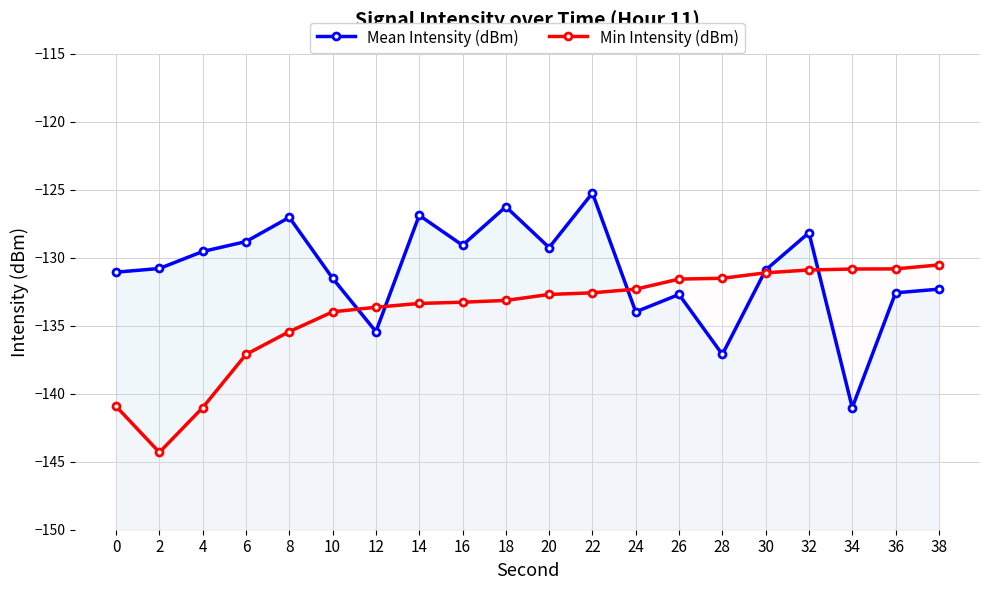

What is the average value of the Mean Intensity (dBm) series?

-131.0